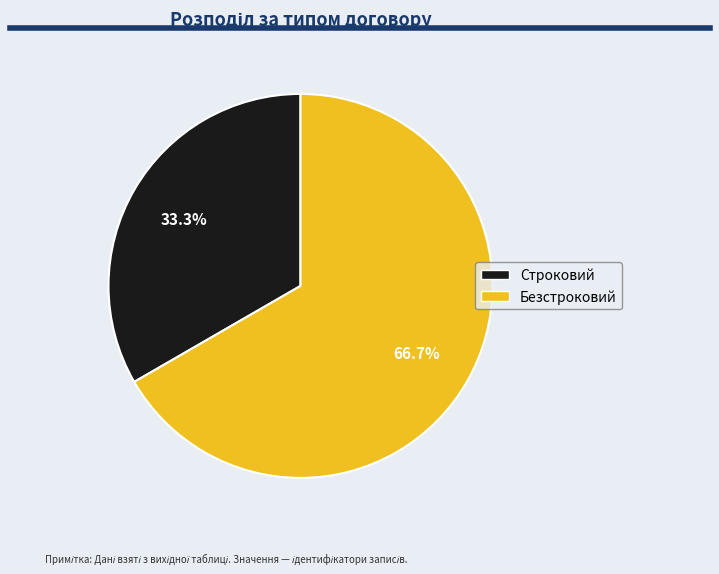

What percentage is NOT represented by Строковий?

66.7%